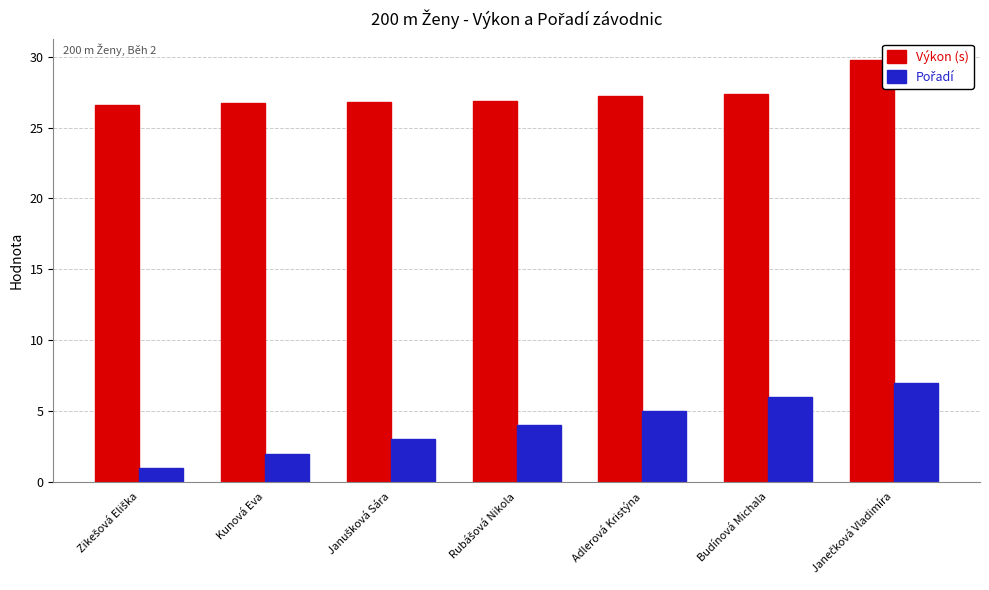

At how many categories does at least one series exceed 21?

7